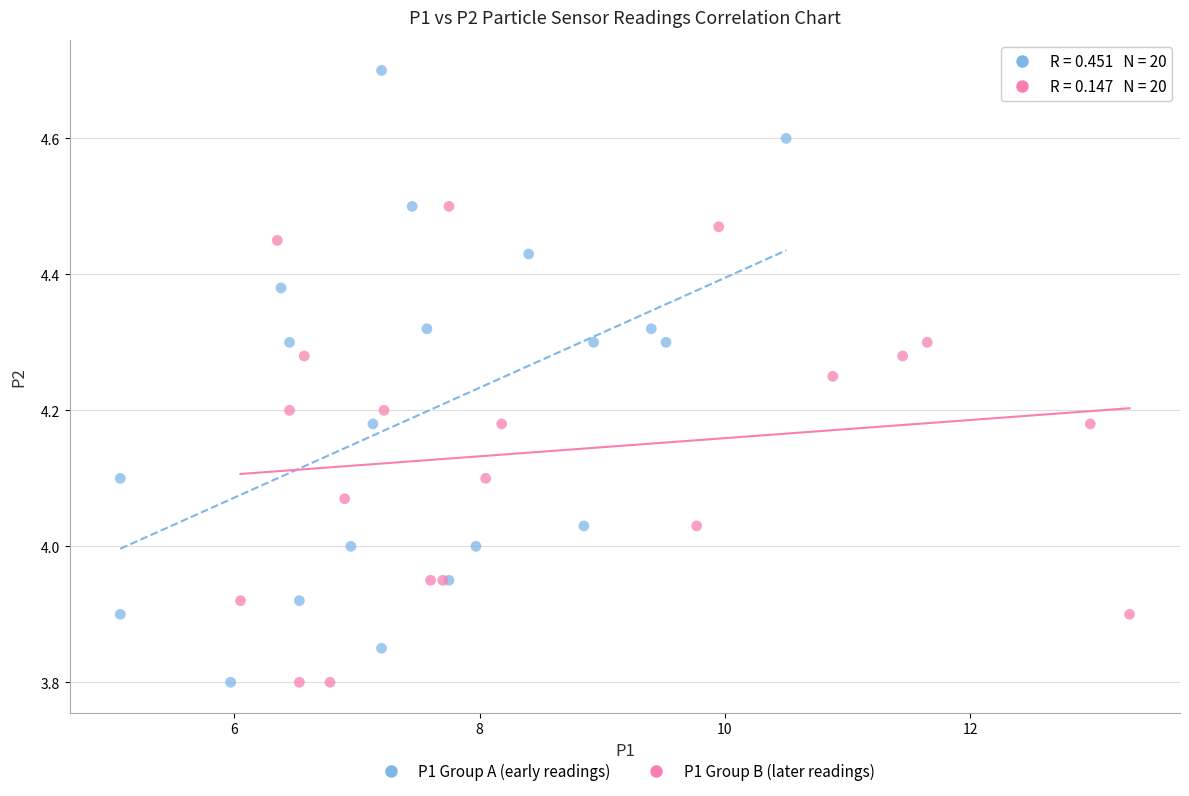

What are all the series names shown in the legend?

P1 Group A (early readings), P1 Group B (later readings)